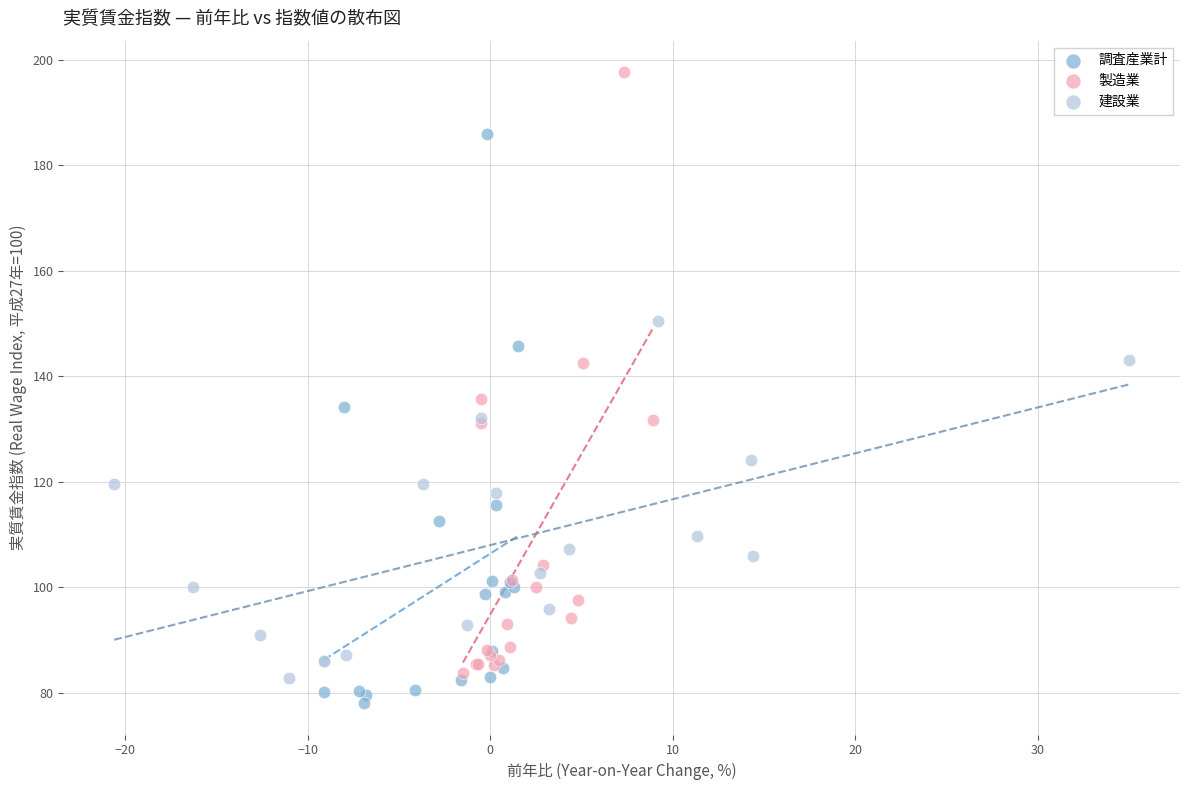

Which series has the largest Y range (max minus min)?

製造業